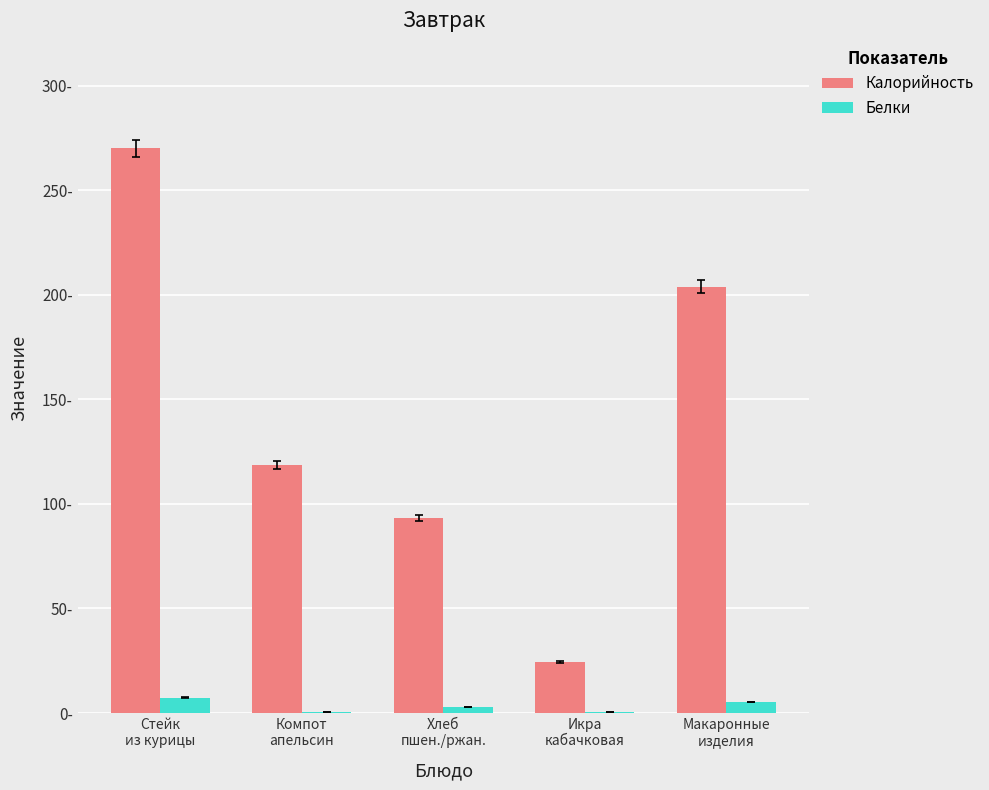

At how many categories does at least one series exceed 109?

3